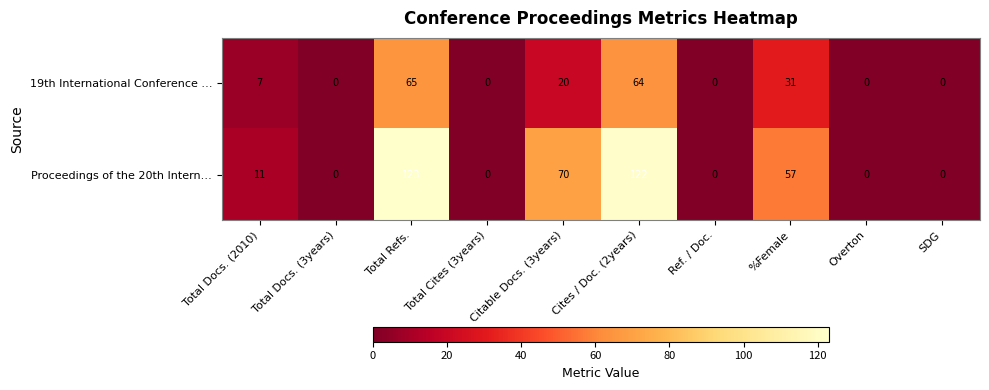

Is it true that Proceedings of the 20th Intern… equals -56 at SDG?

False